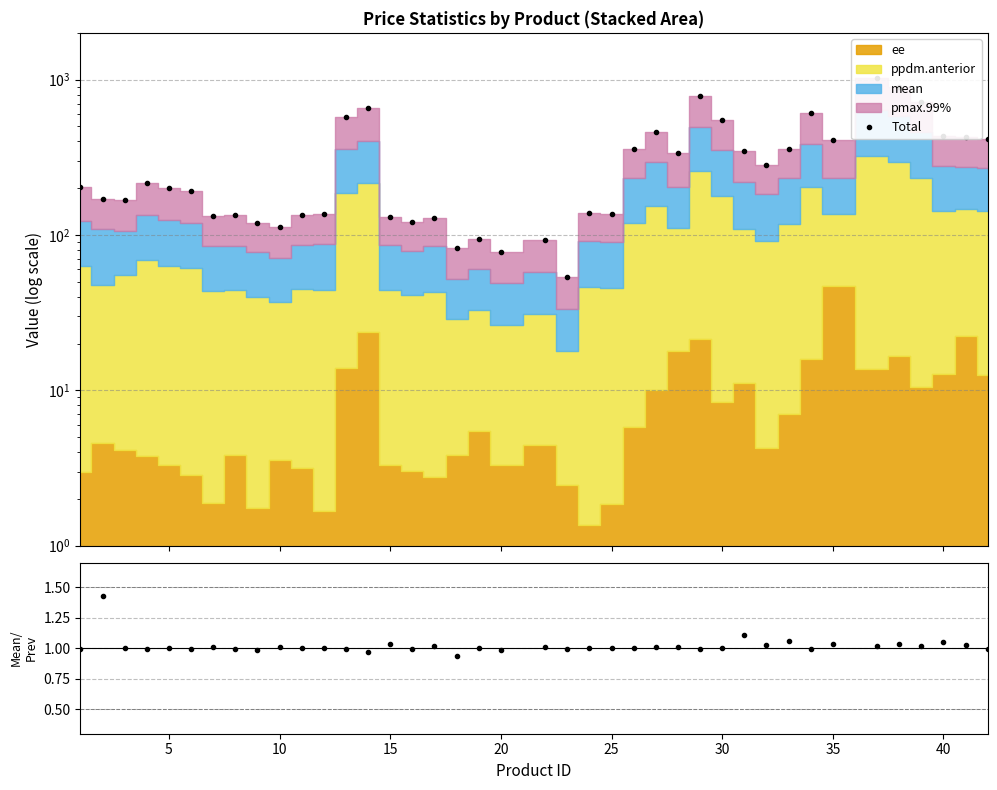

How many interior local peaks does the Total series have?

11